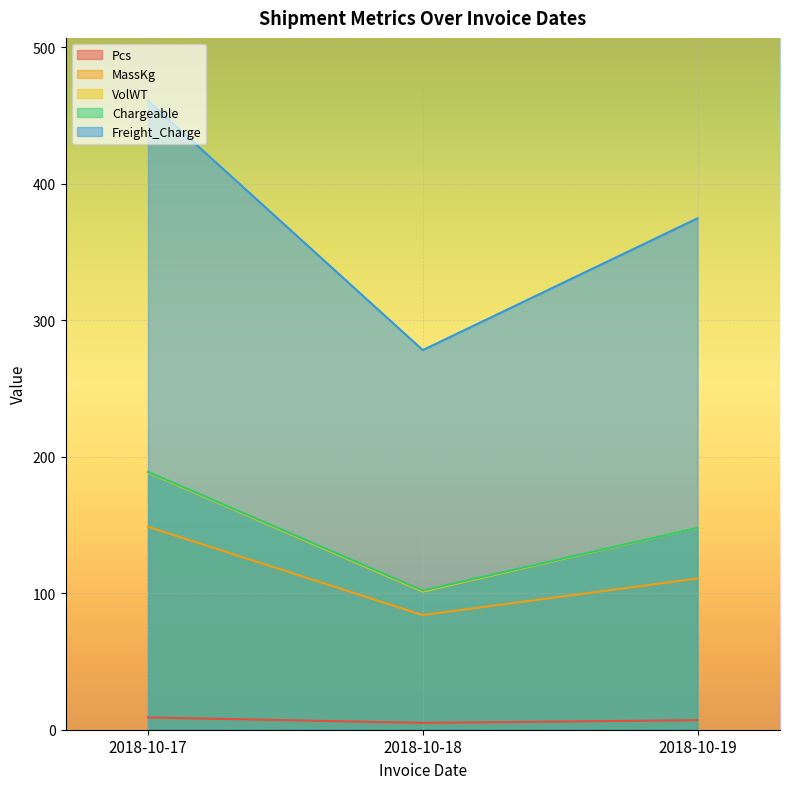

Which series has the largest total across all categories?

Freight_Charge